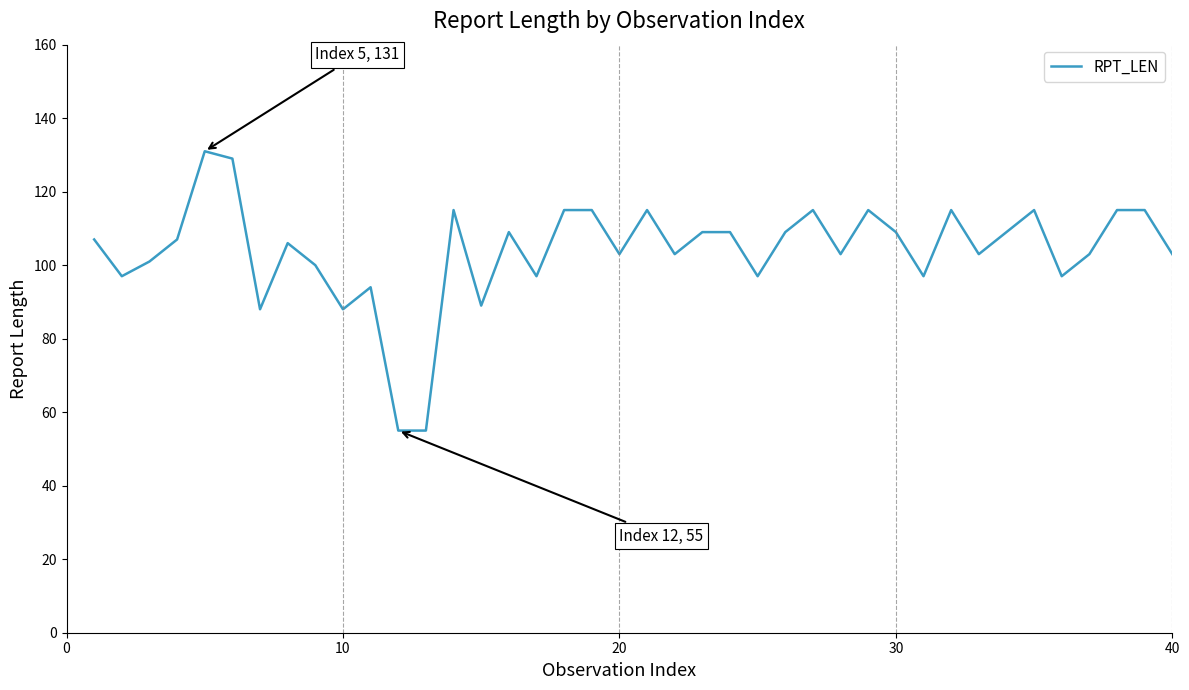

What is the difference between the maximum and minimum values?

76